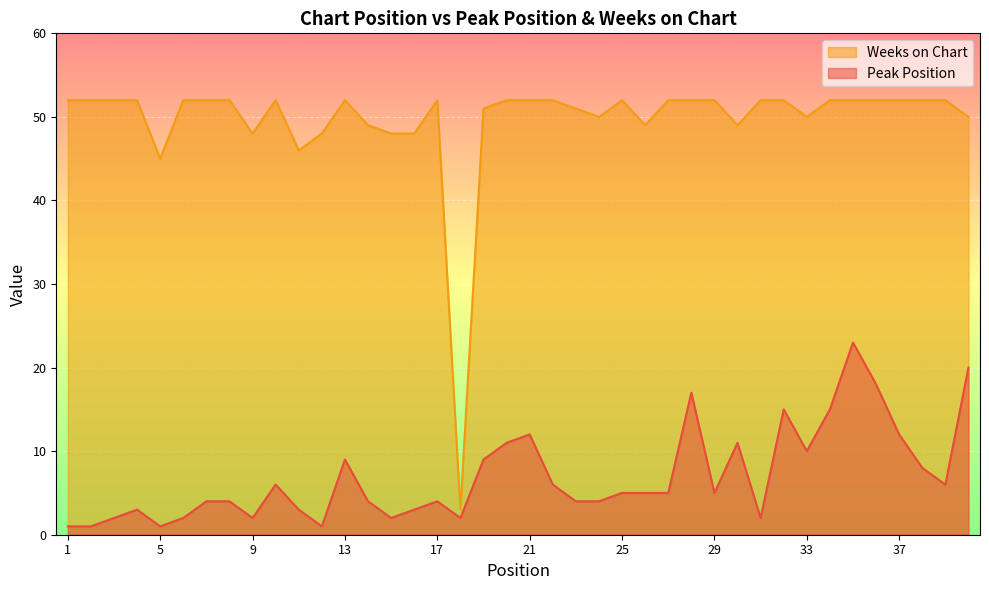

Rank the series at 26 from lowest to highest value.

Peak Position, Weeks on Chart